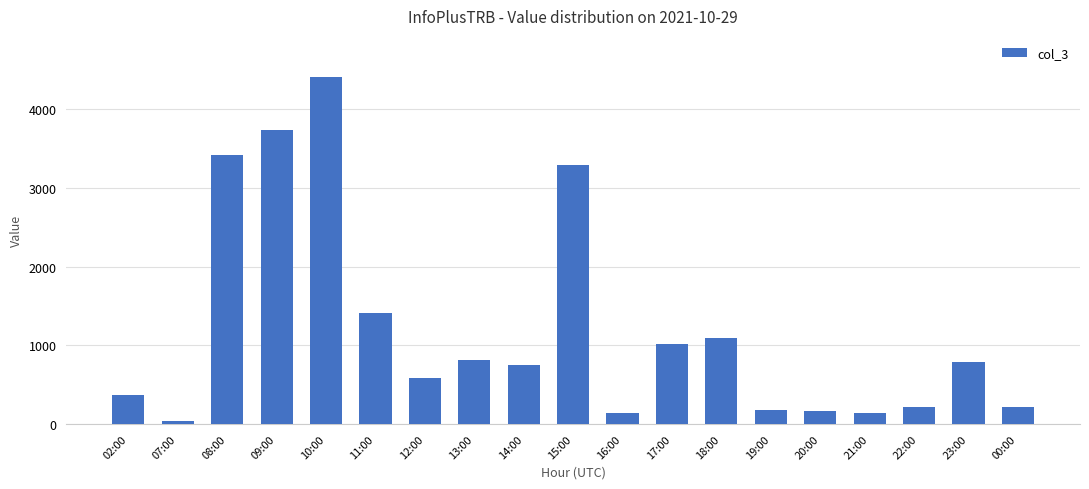

Where does the data first go above 744?

08:00